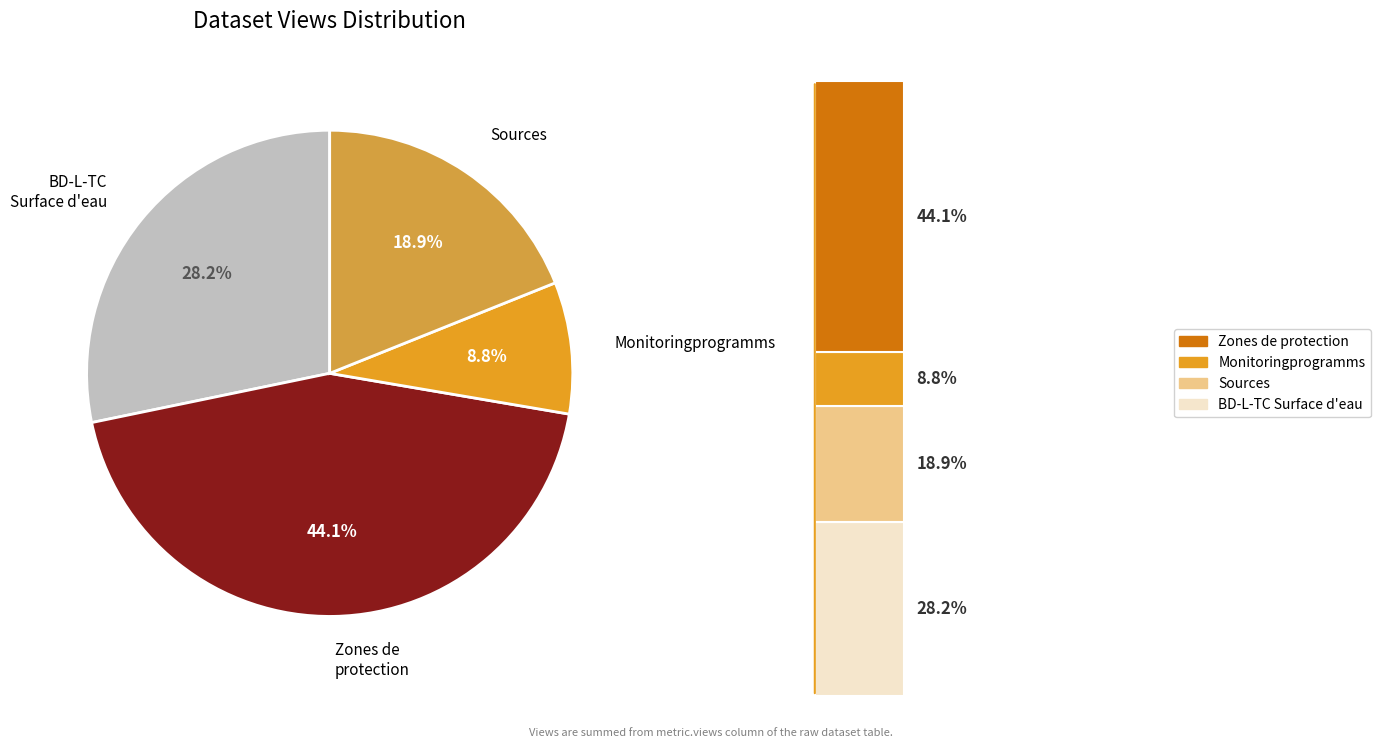

Rank the categories by value from lowest to highest.

Monitoringprogramms, Sources, BD-L-TC Surface d'eau, Zones de protection